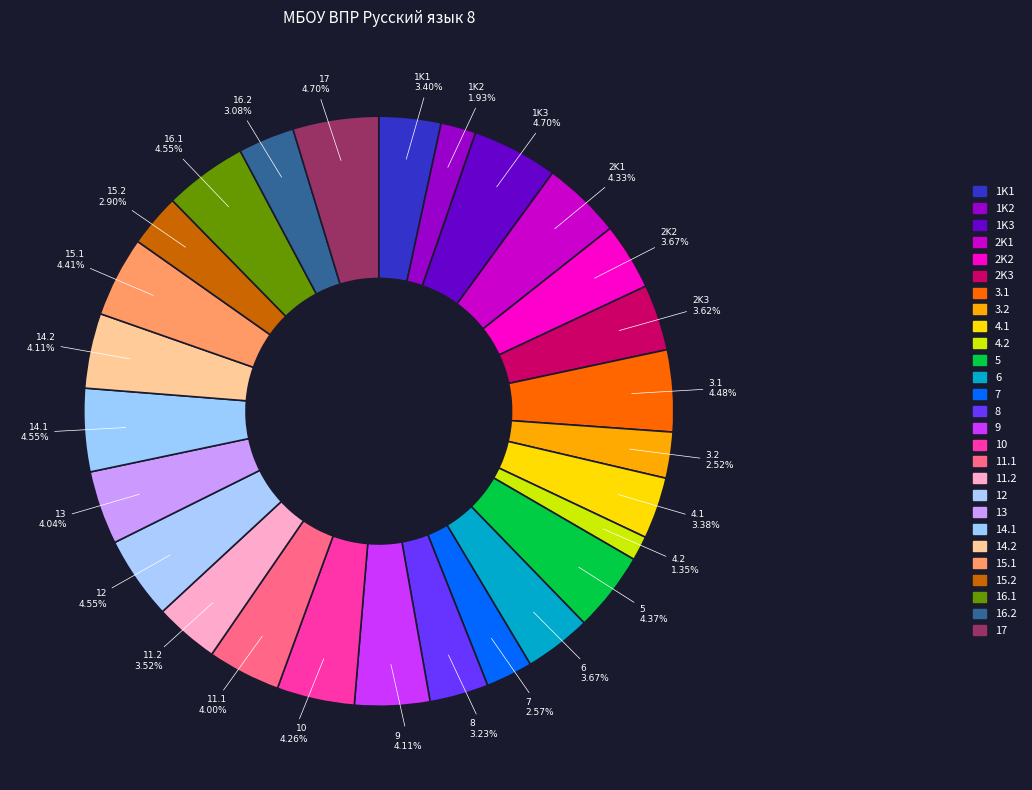

Count the number of slices in the pie.

27